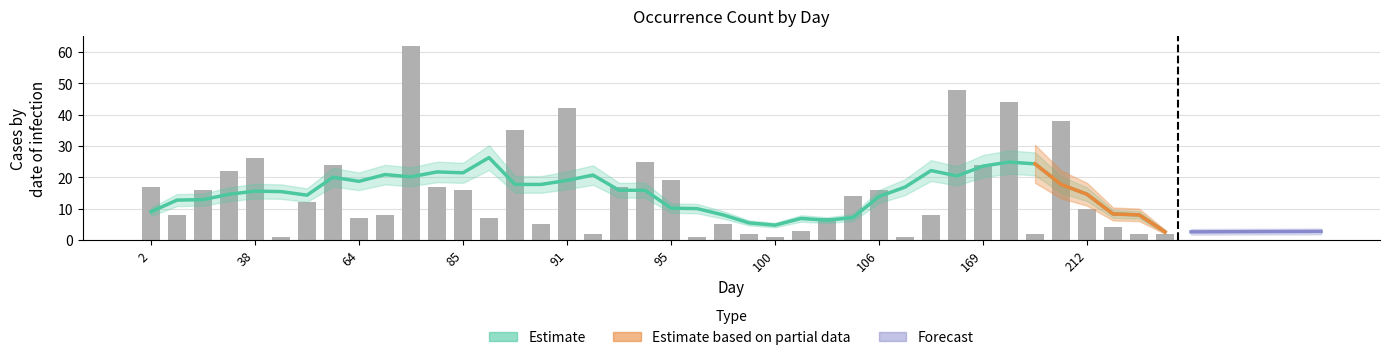

What is the value of the 17th bar from the left?

42